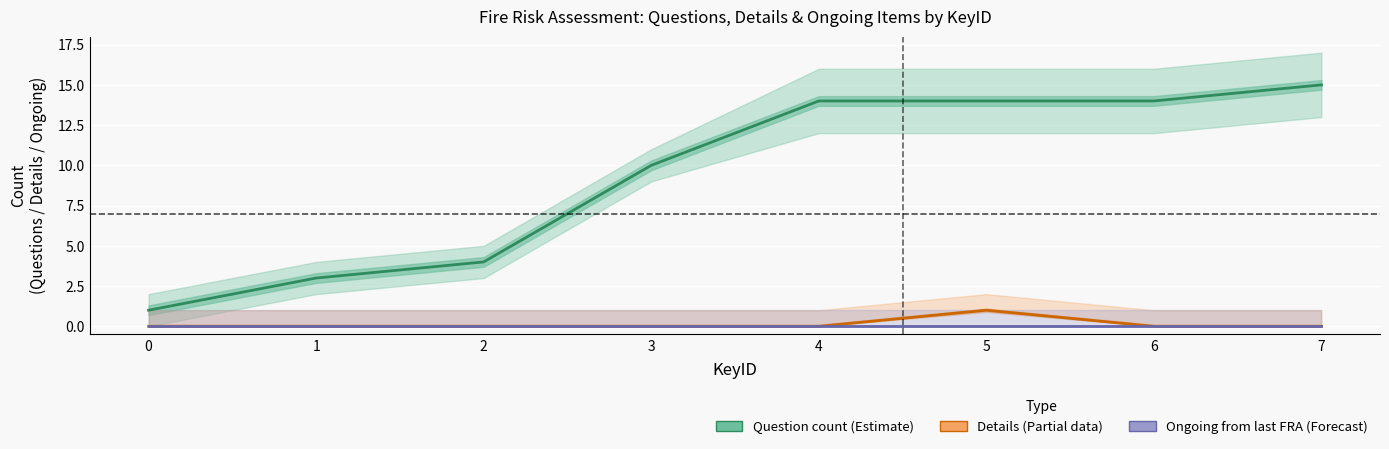

Reading left to right, list all the values displayed in this chart.

Question count: 1	3	4	10	14	14	14	15
Details (non-empty): 0	0	0	0	0	1	0	0
Ongoing from last FRA: 0	0	0	0	0	0	0	0